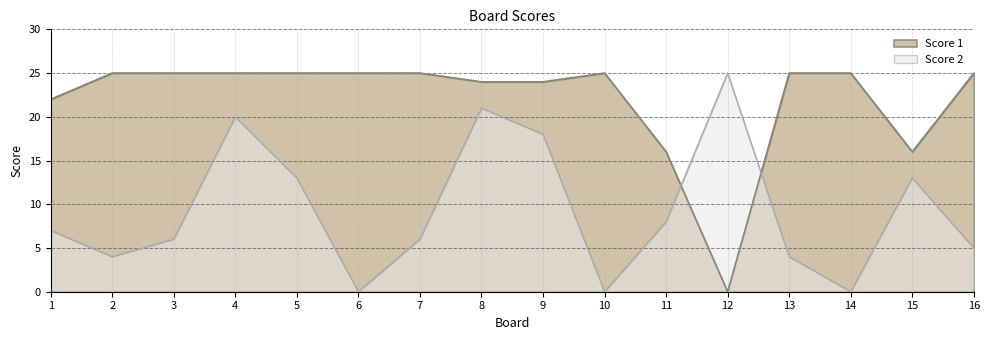

Between 7 and 12, which series saw the biggest shift?

Score 1